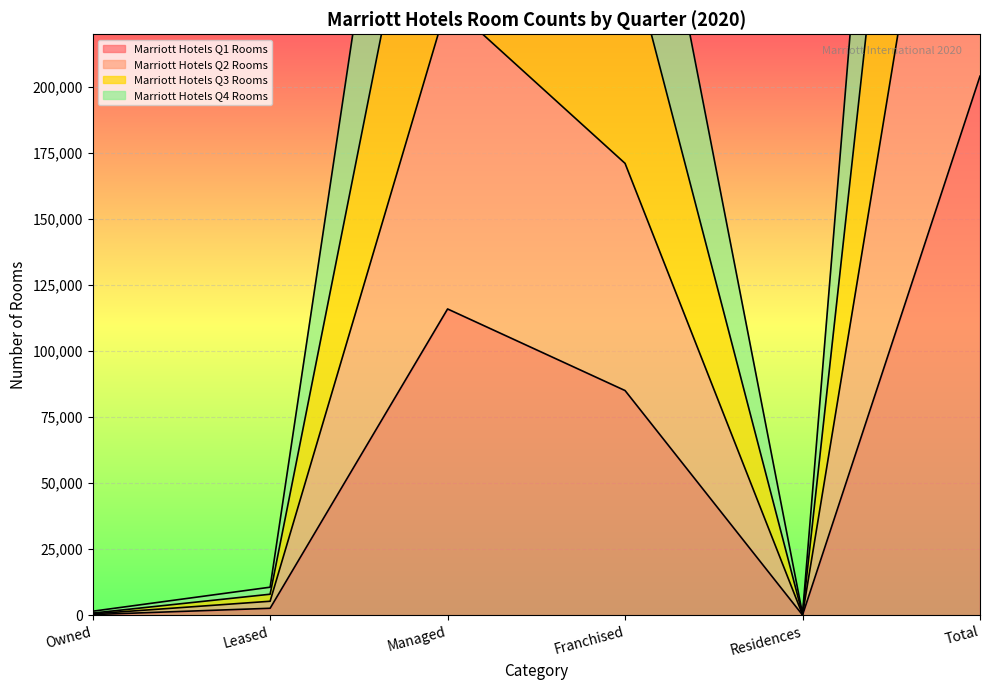

At Leased, list the series in order from largest to smallest.

Marriott Hotels Q3 Rooms, Marriott Hotels Q4 Rooms, Marriott Hotels Q2 Rooms, Marriott Hotels Q1 Rooms